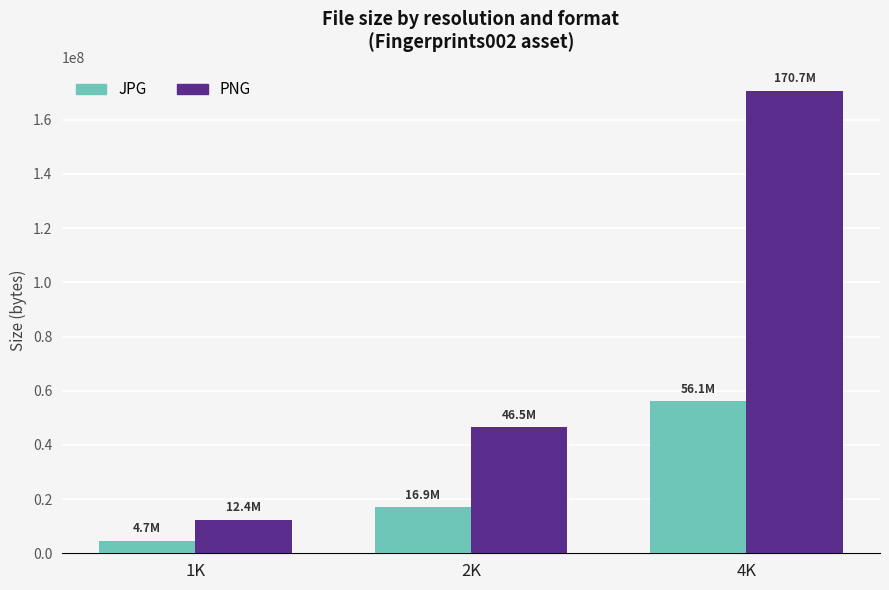

What are all the series names shown in the legend?

JPG, PNG